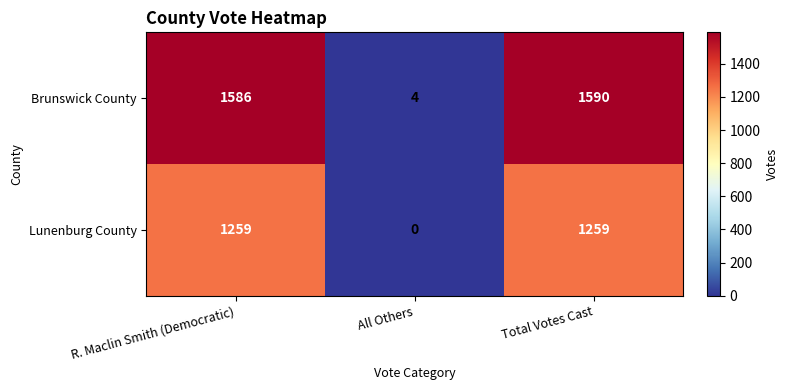

What value does the Brunswick County series have at All Others?

4